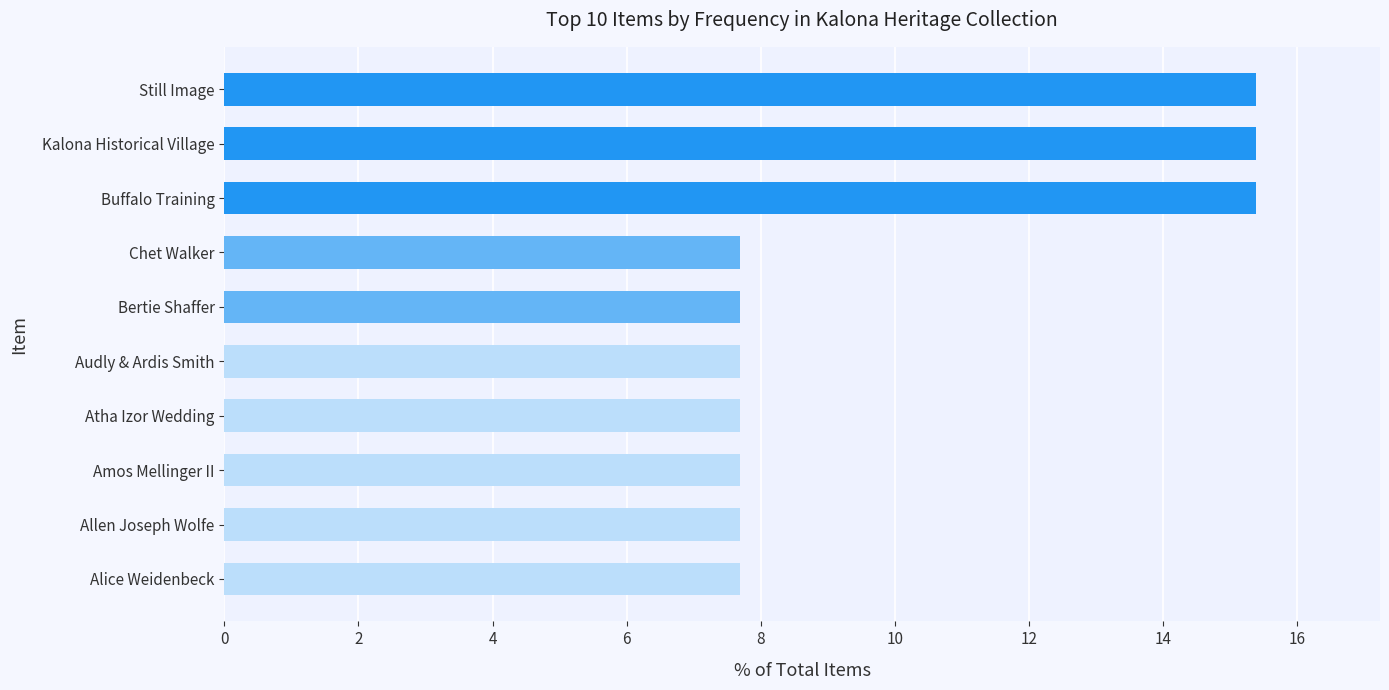

True or false: the data shows 21.1 at Buffalo Training.

False